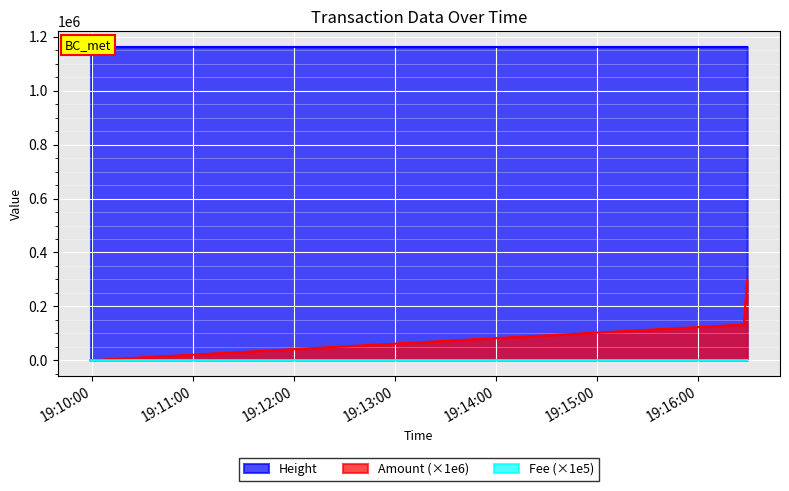

At which label is Amount closest to 150000?

2023-07-01 19:16:27